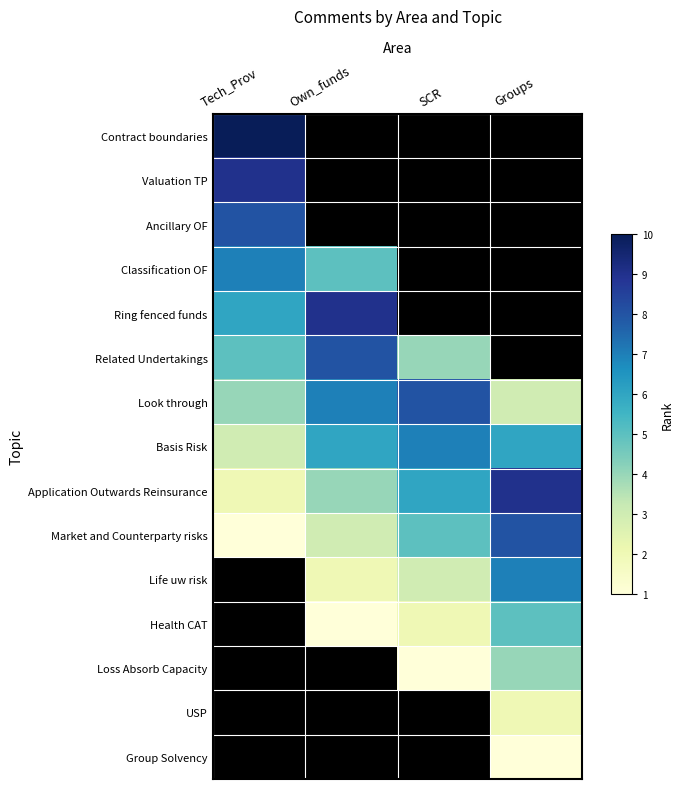

Which category has the highest value across all series?

Tech_Prov